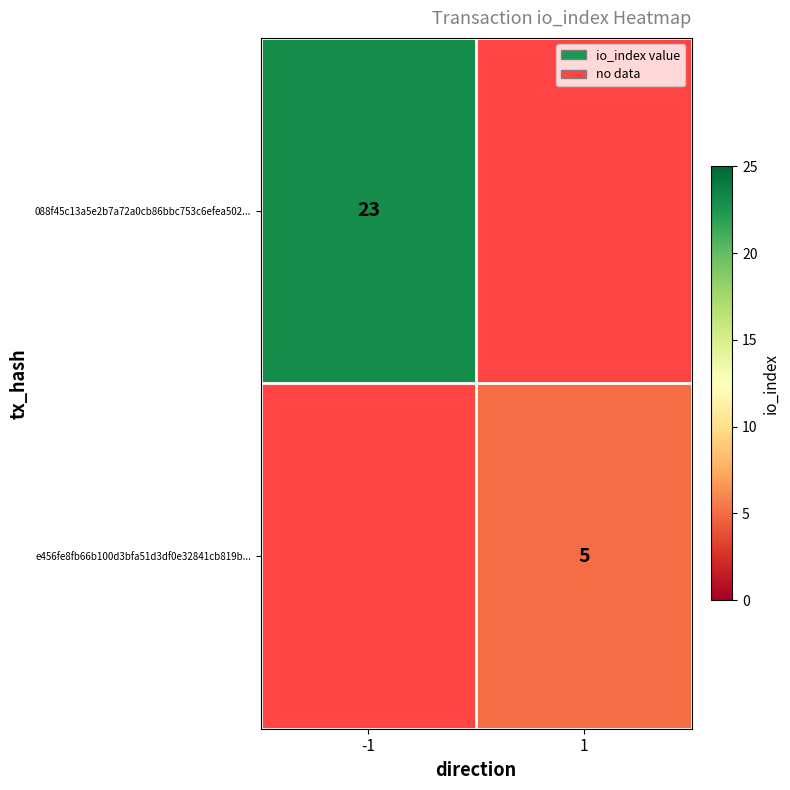

What is the minimum value shown in the chart?

5.0